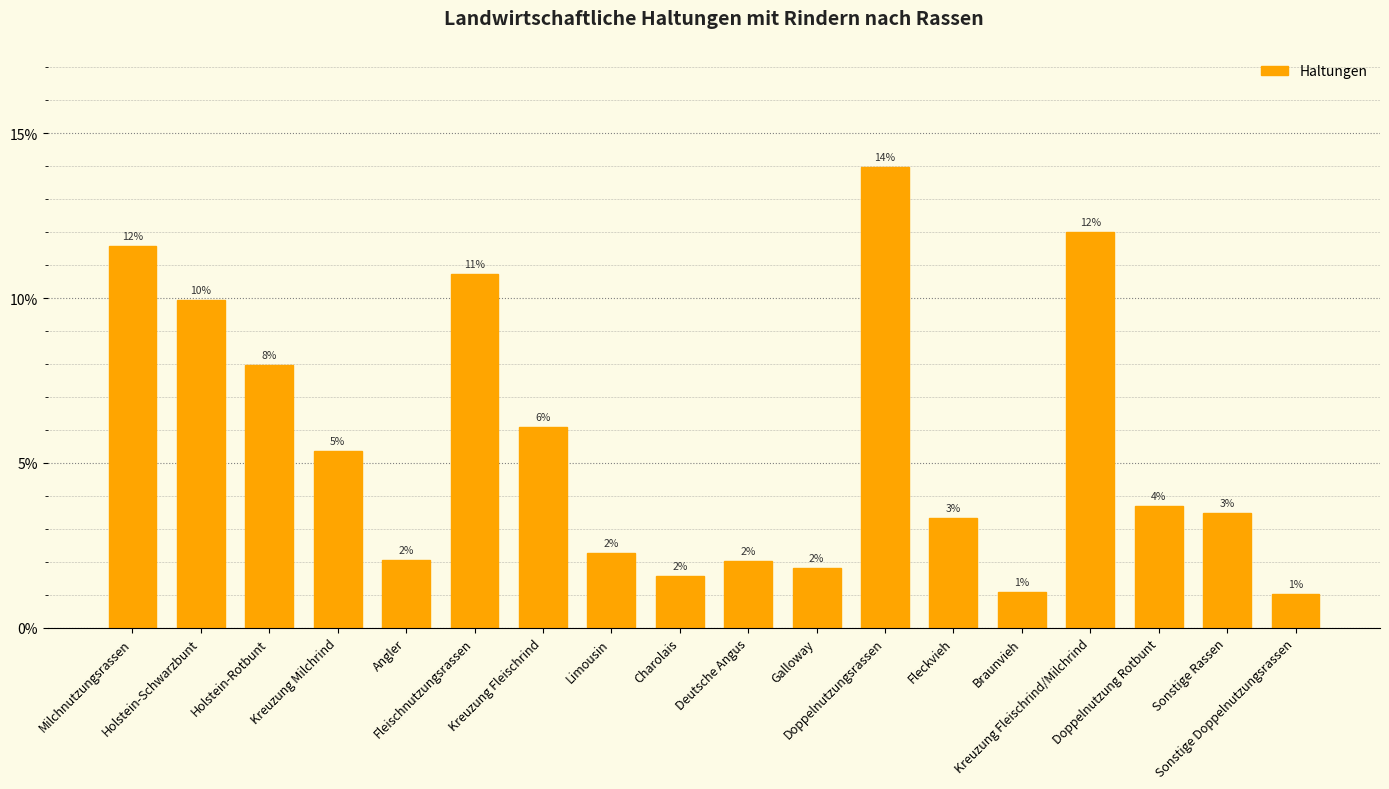

True or false: the data shows 16.7 at Fleischnutzungsrassen.

False